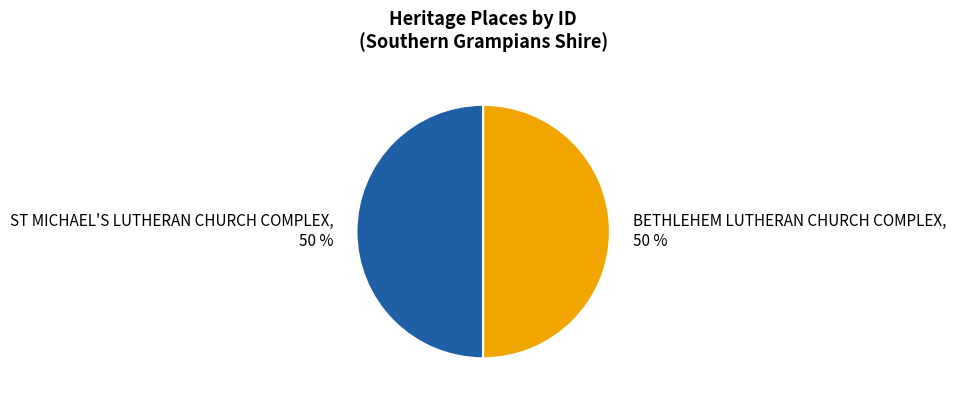

What is the ratio of the value at ST MICHAEL'S LUTHERAN CHURCH COMPLEX, 50 % to the value at BETHLEHEM LUTHERAN CHURCH COMPLEX, 50 %?

1.0